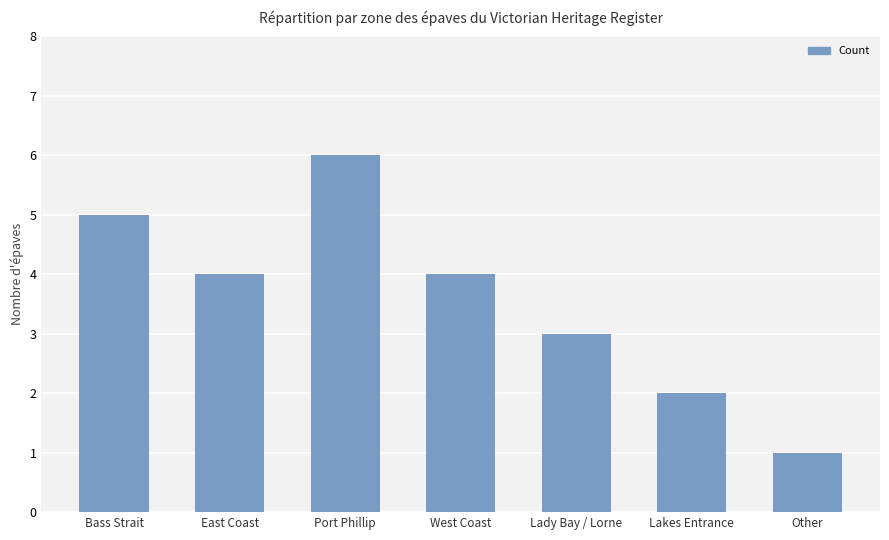

Reading left to right, transcribe all the data shown in this chart.

5	4	6	4	3	2	1